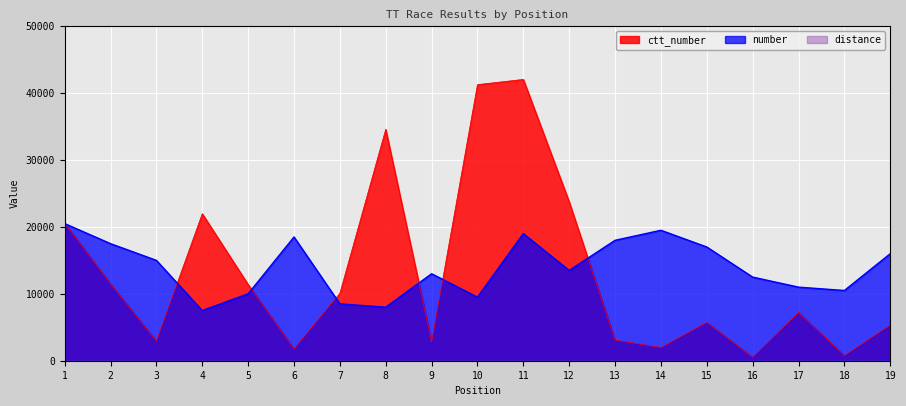

Is it true that ctt_number equals 42048 at 11?

True